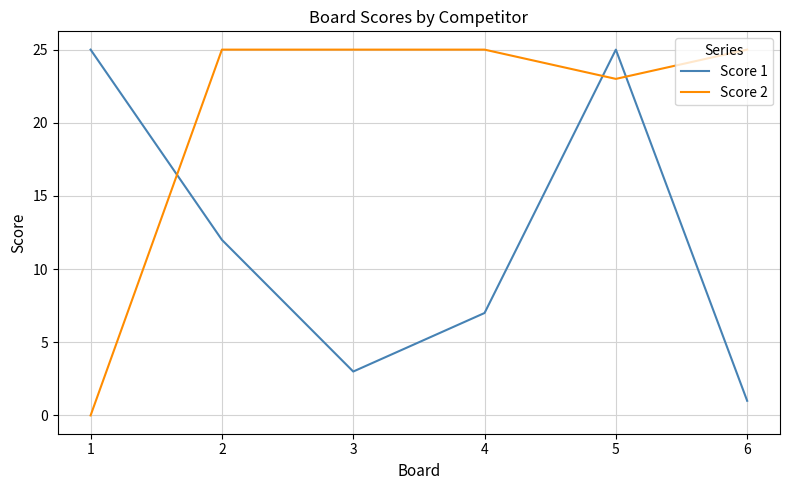

Rank the series by their average value, from highest to lowest.

Score 2, Score 1